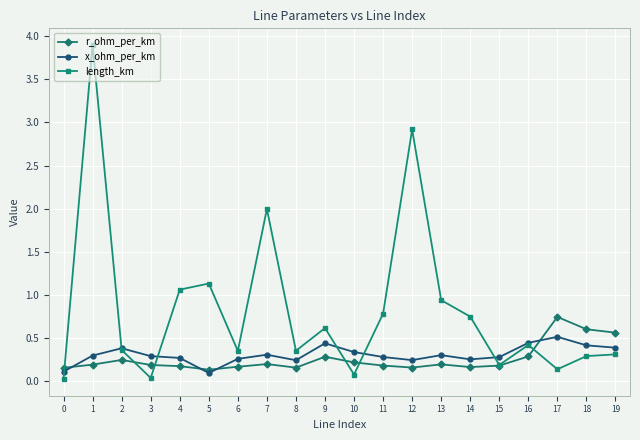

The value of x_ohm_per_km at 15 is 0.5. True or false?

False